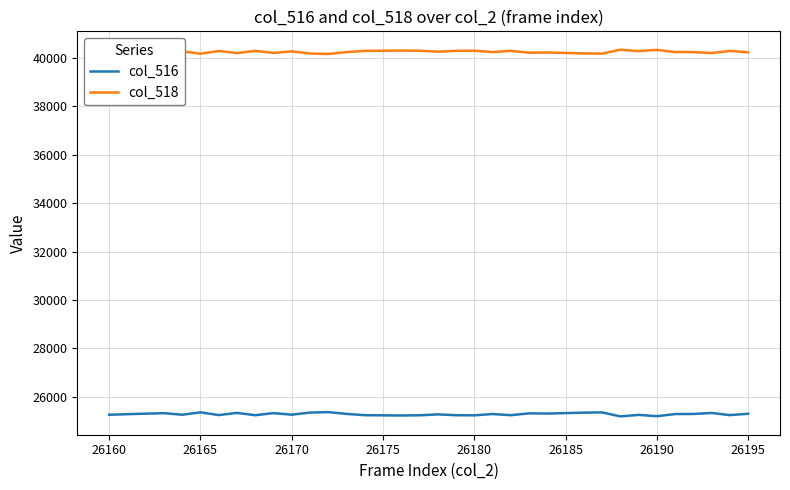

Which series has the largest total across all categories?

col_518